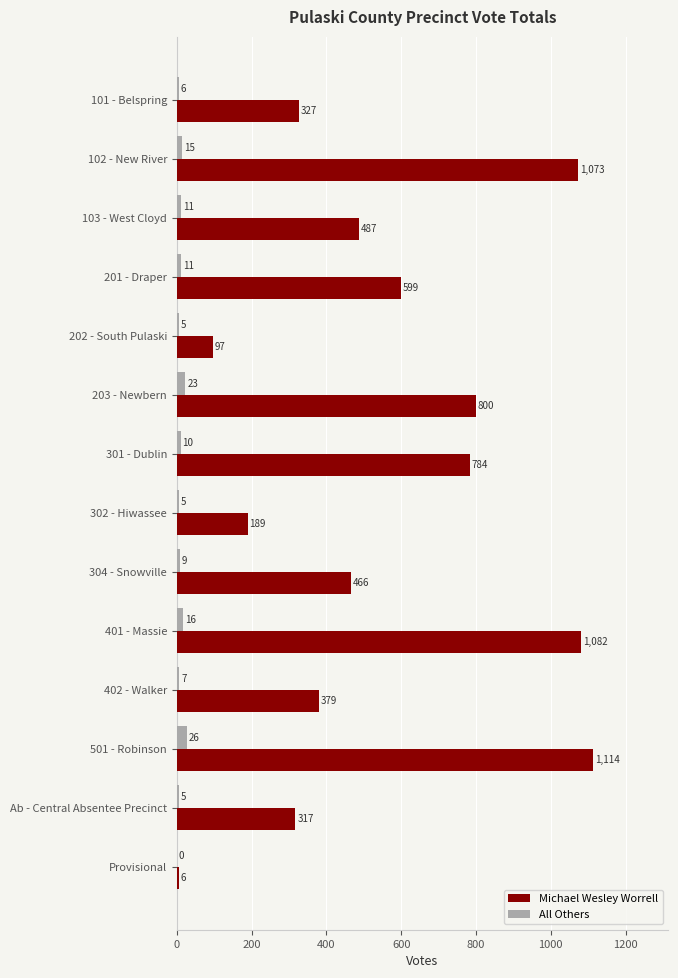

What is the sum of all Michael Wesley Worrell values?

7720